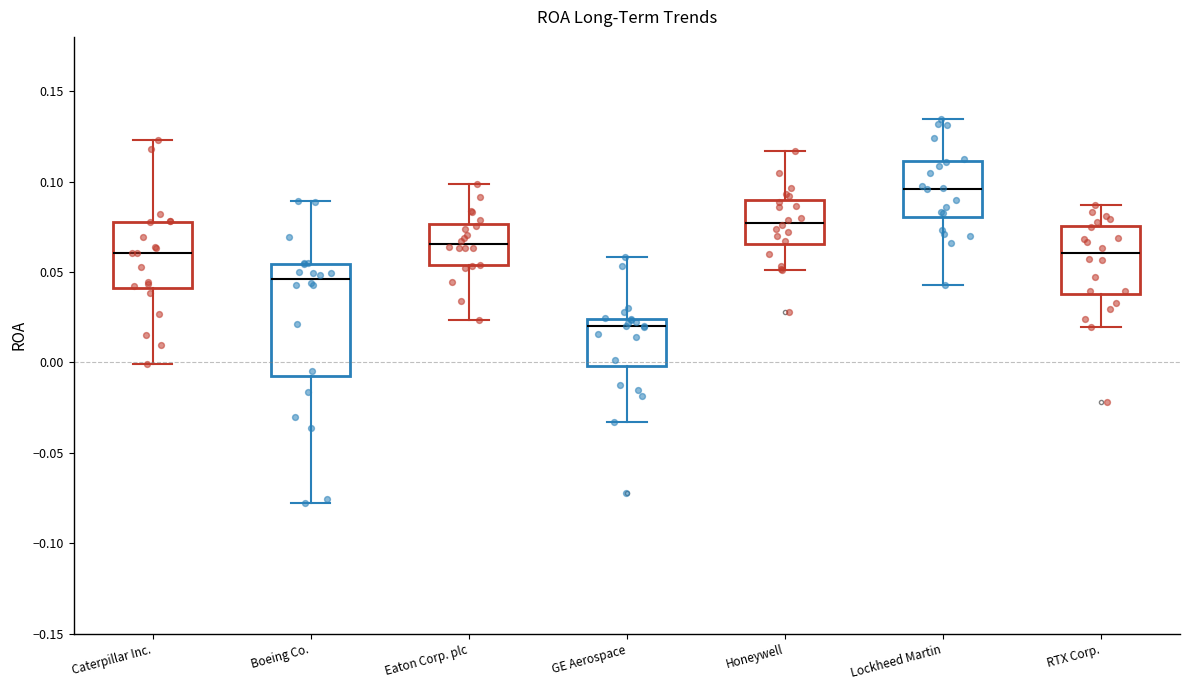

Which box's median line is the highest?

Lockheed Martin